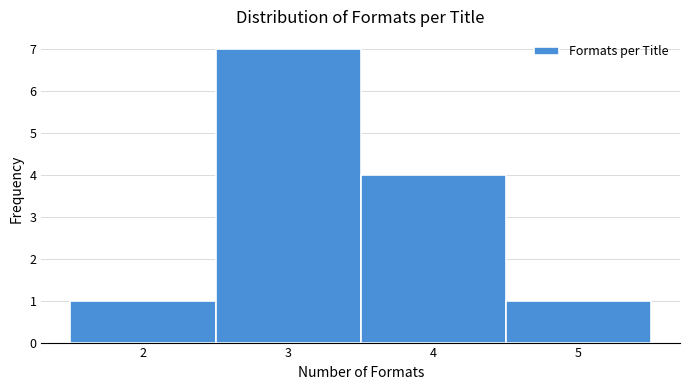

Which range on the x-axis has the tallest bar?

2.5 to 3.5